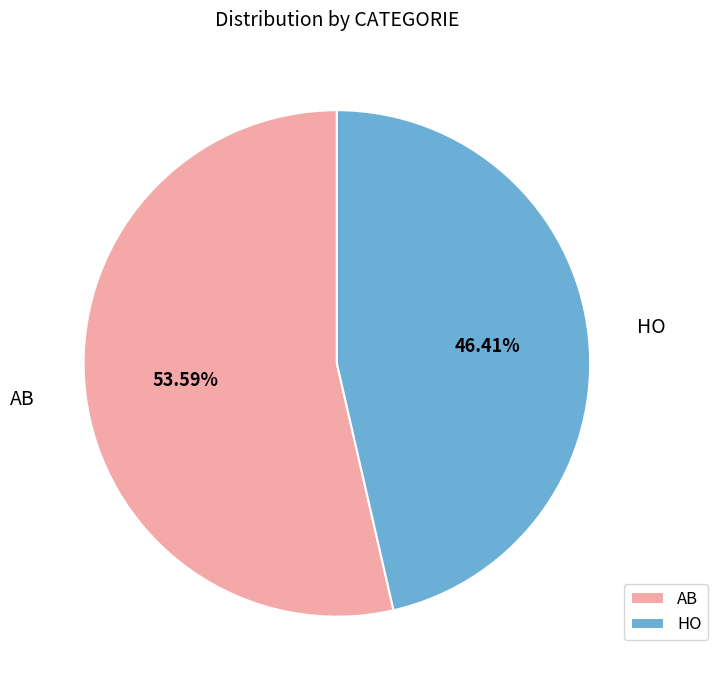

To the nearest percent, what is the combined percentage of HO and AB?

100%